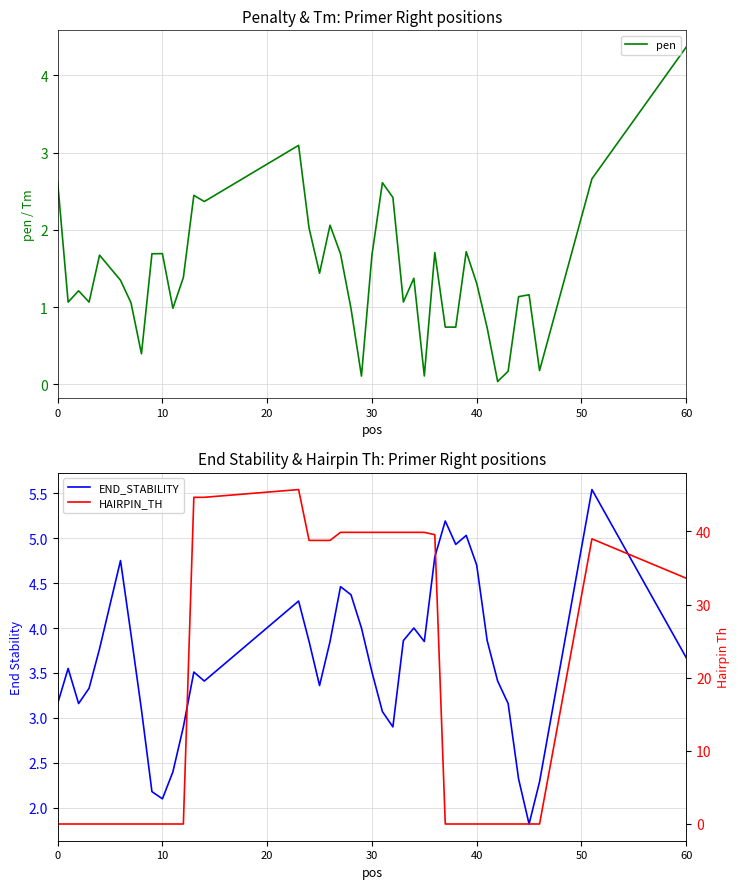

Is this an area chart (filled region under the line)?

No